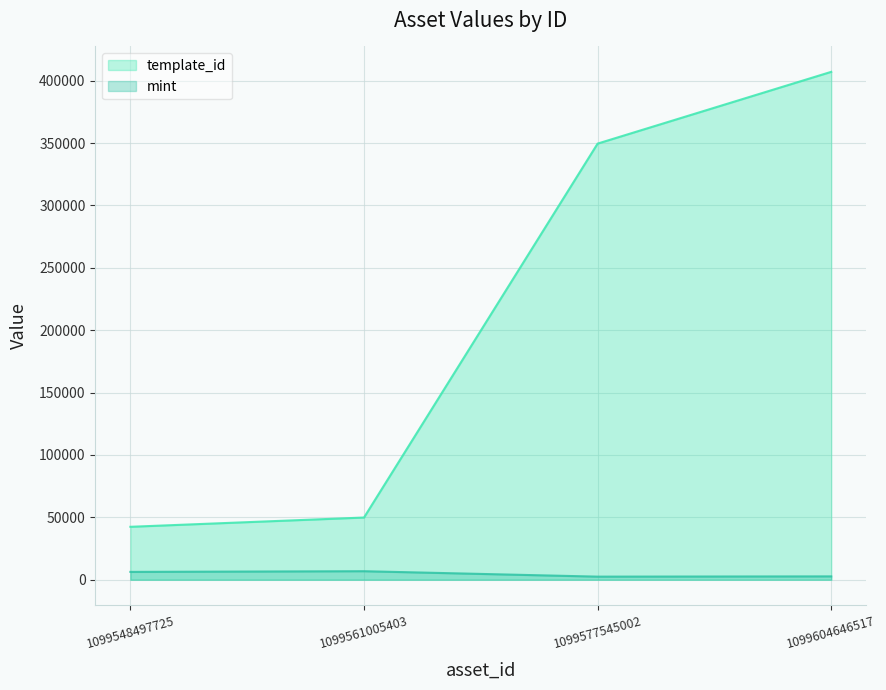

What is the total value across all series at 1099577545002?

352004